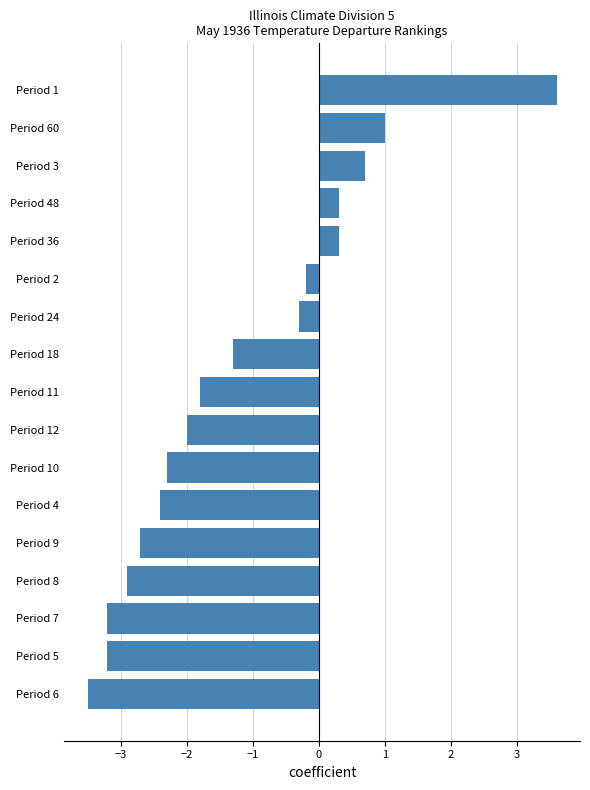

What is the change in value from Period 9 to Period 1?

+6.3